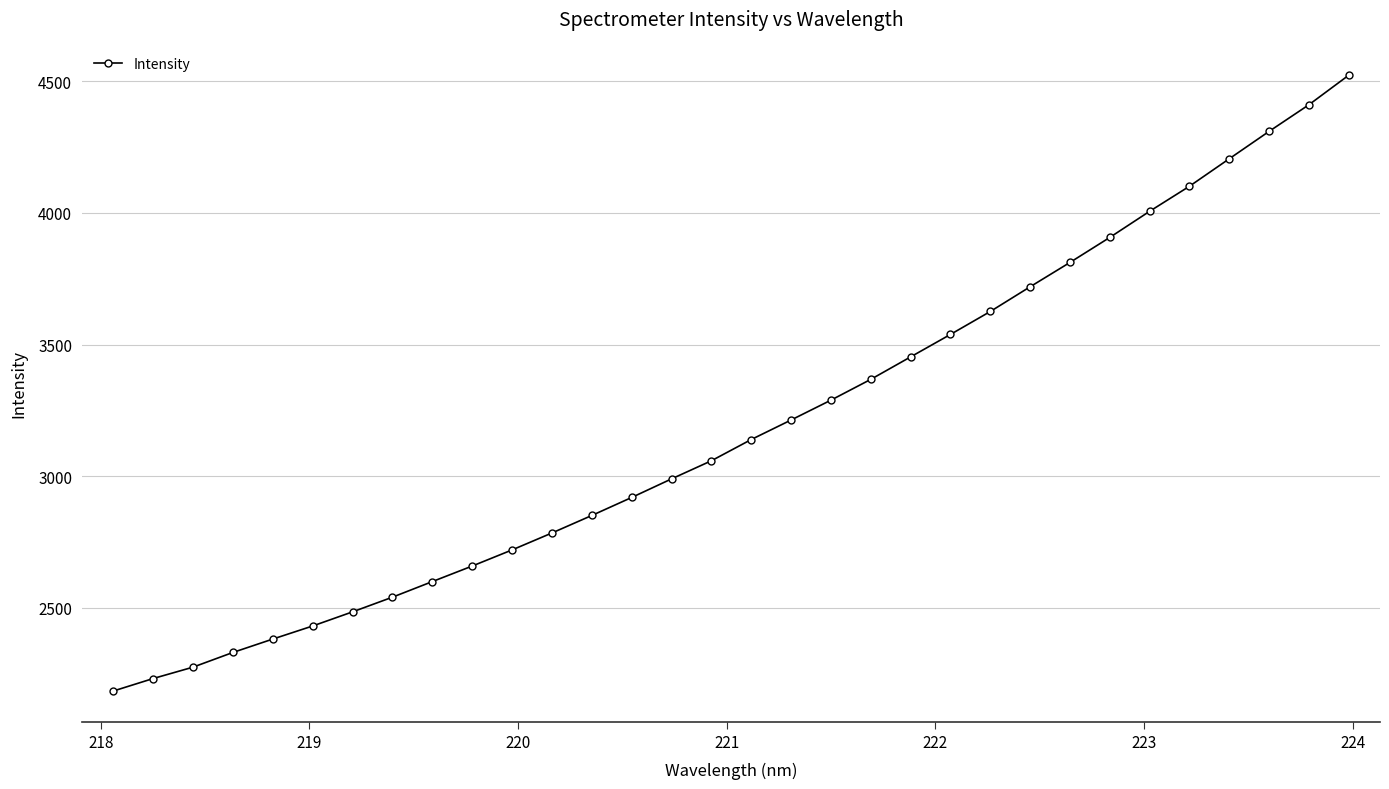

What is the difference between the maximum and minimum values?

2339.2